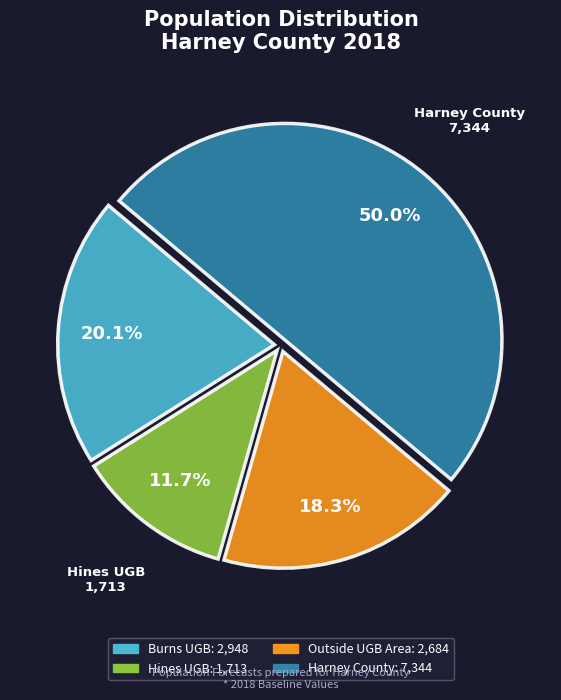

Does Outside UGB Area represent more than half of the total?

No